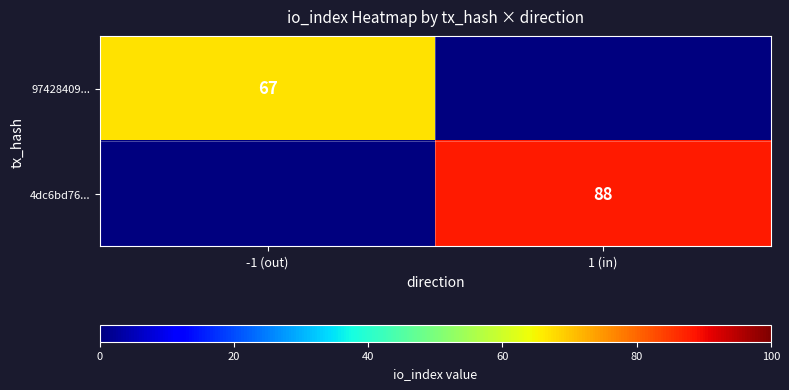

True or false: 4dc6bd76... has a value of 88 at 1 (in).

True